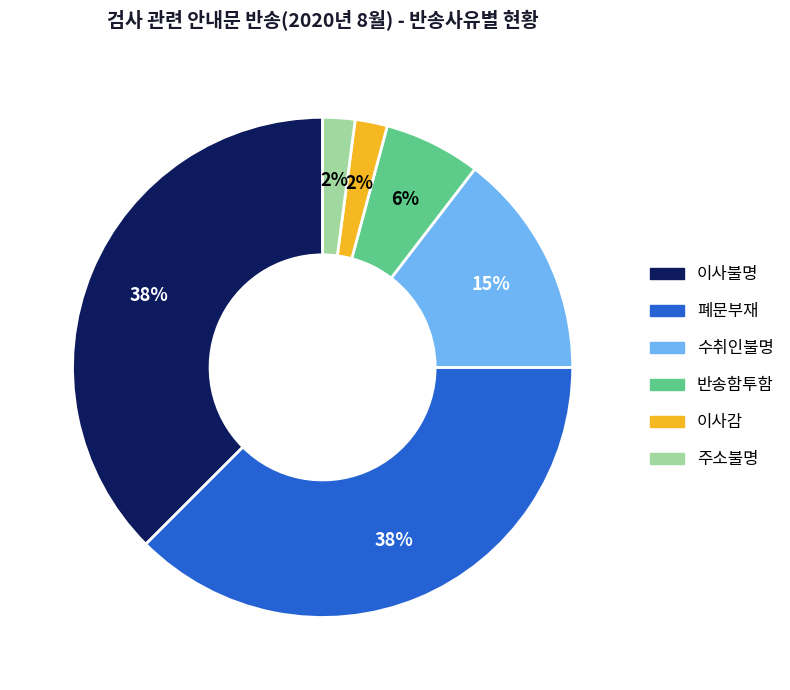

To the nearest percent, what is the combined percentage of 수취인불명 and 주소불명?

17%